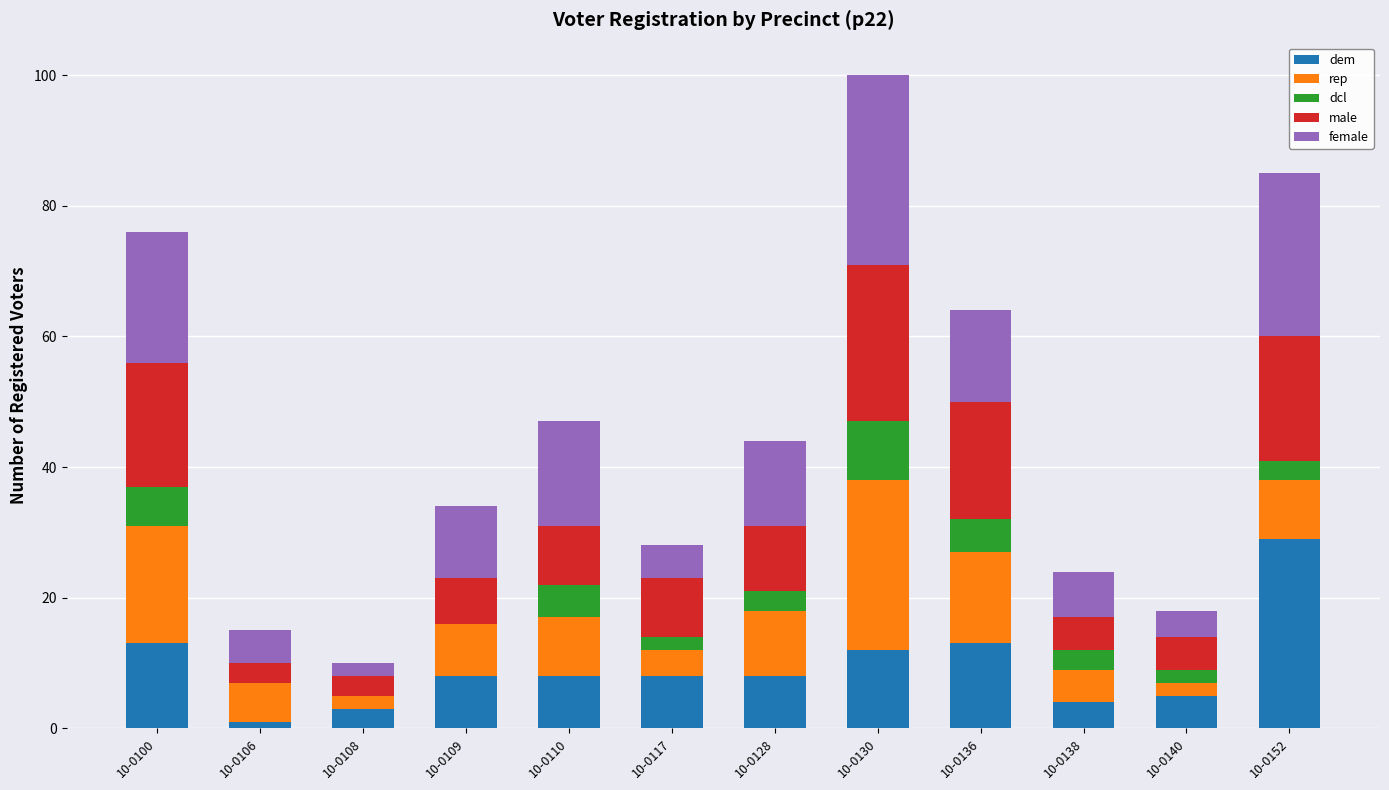

At which category is the sum across all series the highest?

10-0130